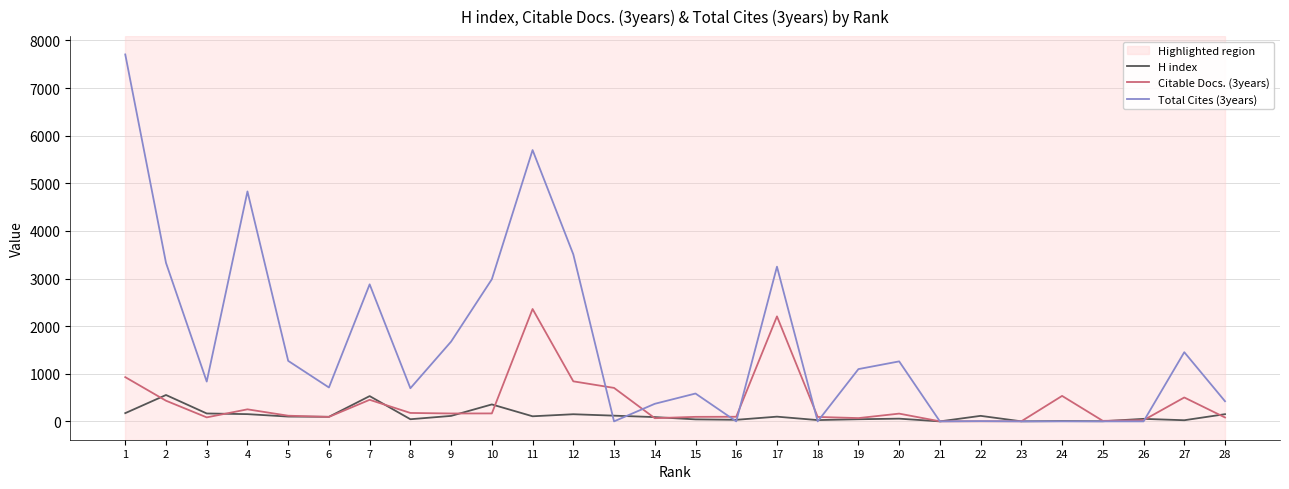

Rank the series by their average value, from highest to lowest.

Total Cites (3years), Citable Docs. (3years), H index